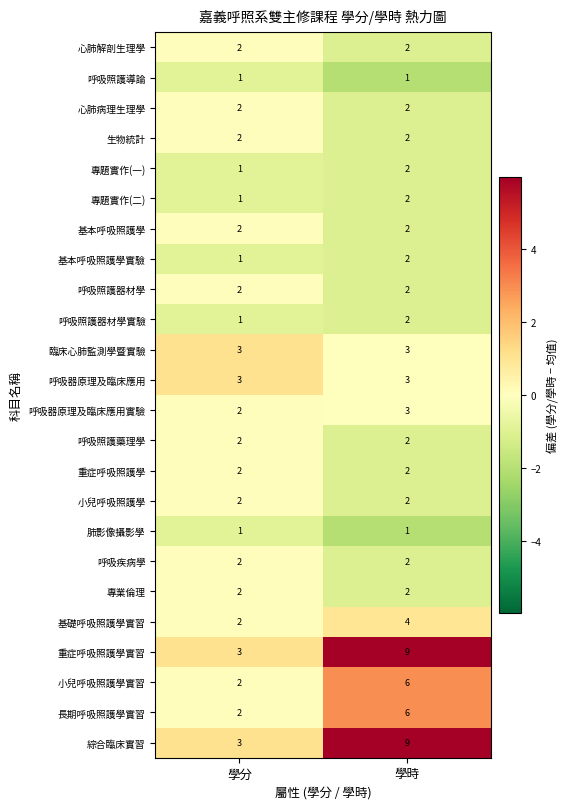

What is the sum of all 專題實作(一) values?

3